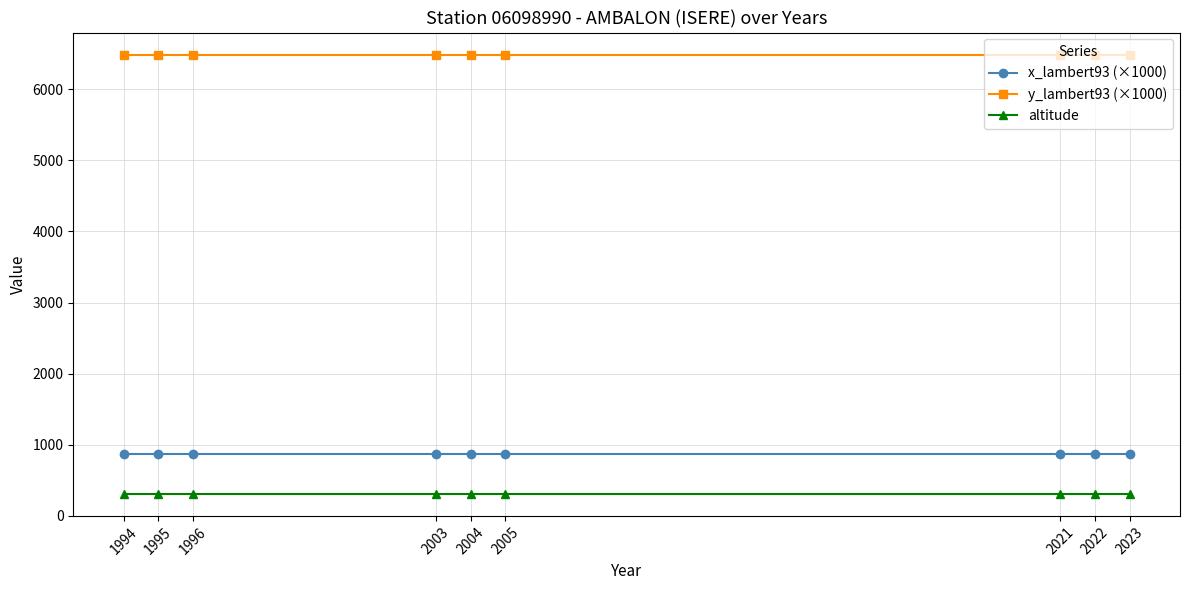

True or false: y_lambert93 (×1000) and x_lambert93 (×1000) intersect in this chart.

False